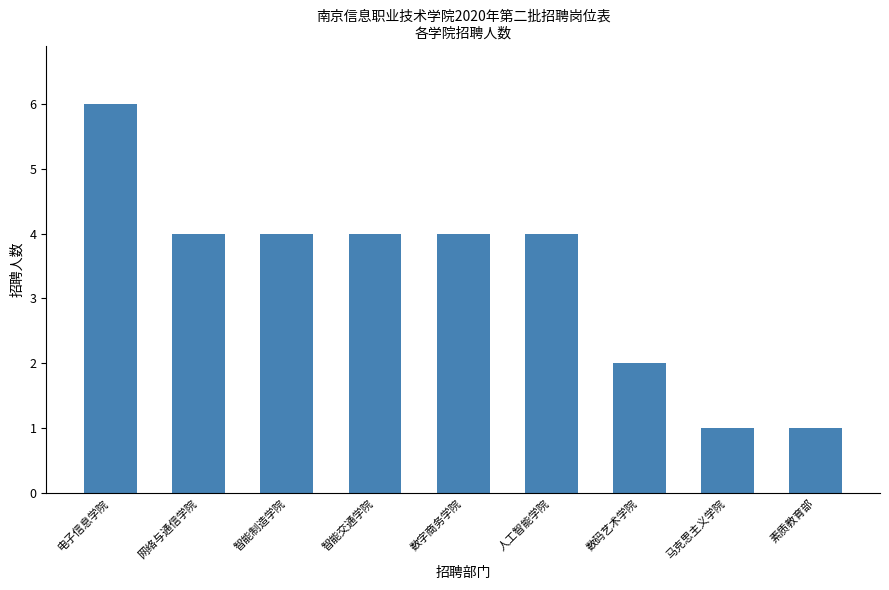

The value at 网络与通信学院 is 4. True or false?

True